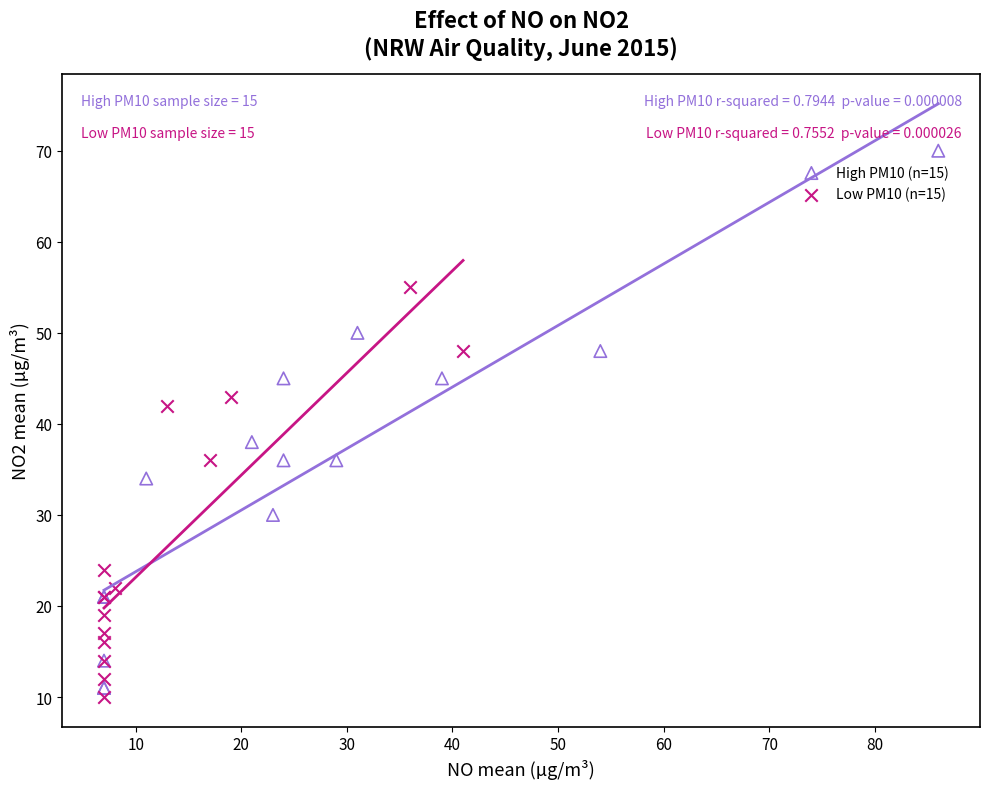

Which series has the largest Y range (max minus min)?

High PM10 (n=15)